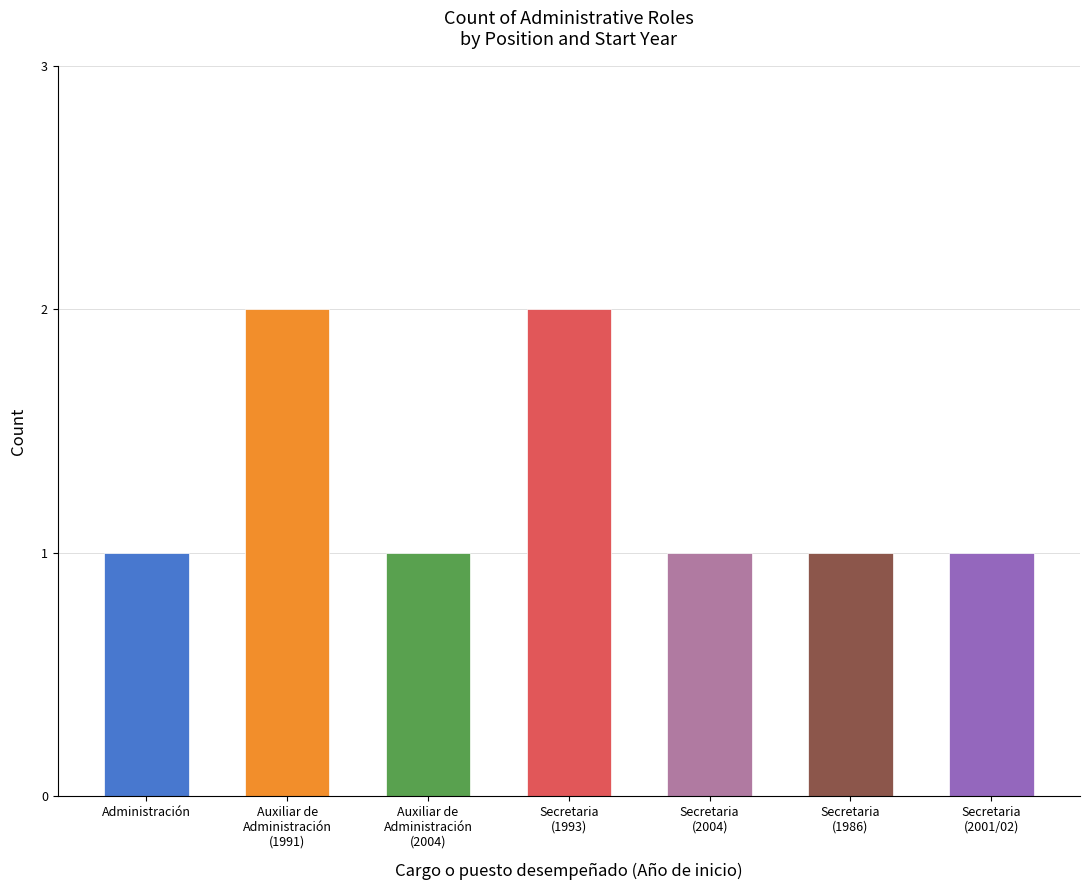

Read the value at Administración.

1